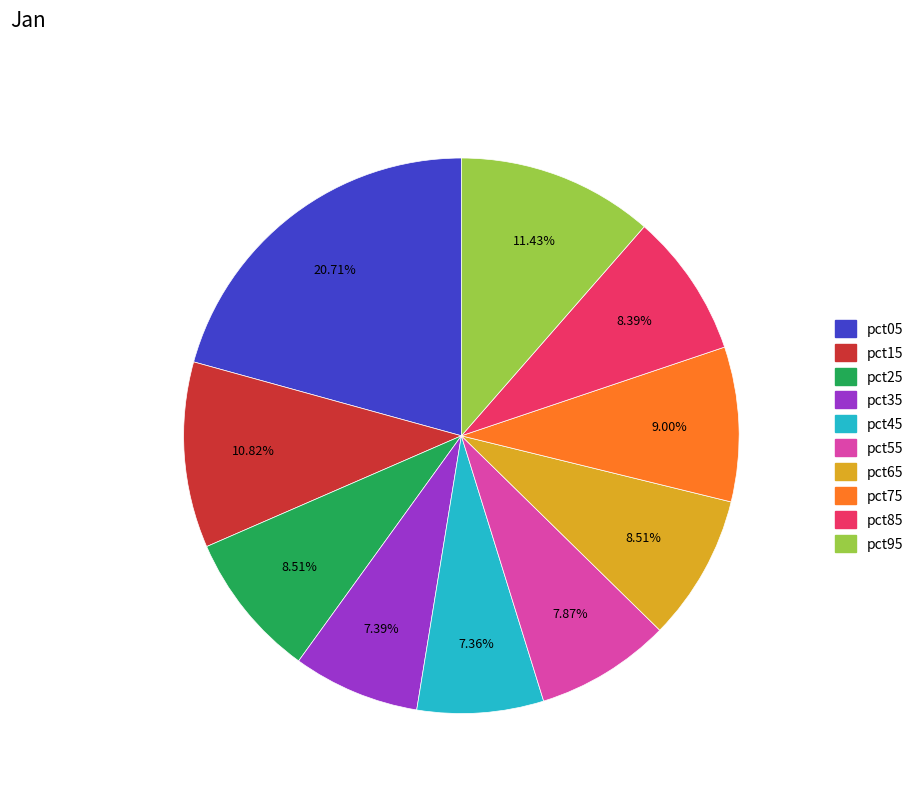

Is it true that pct15 is 11% of the pie?

True